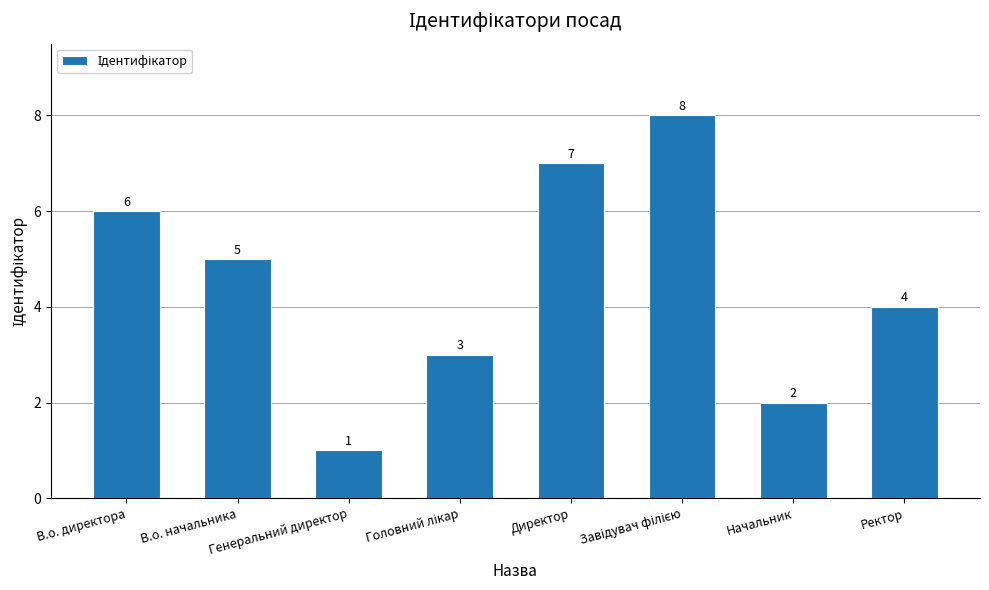

What is the sum of all values?

36